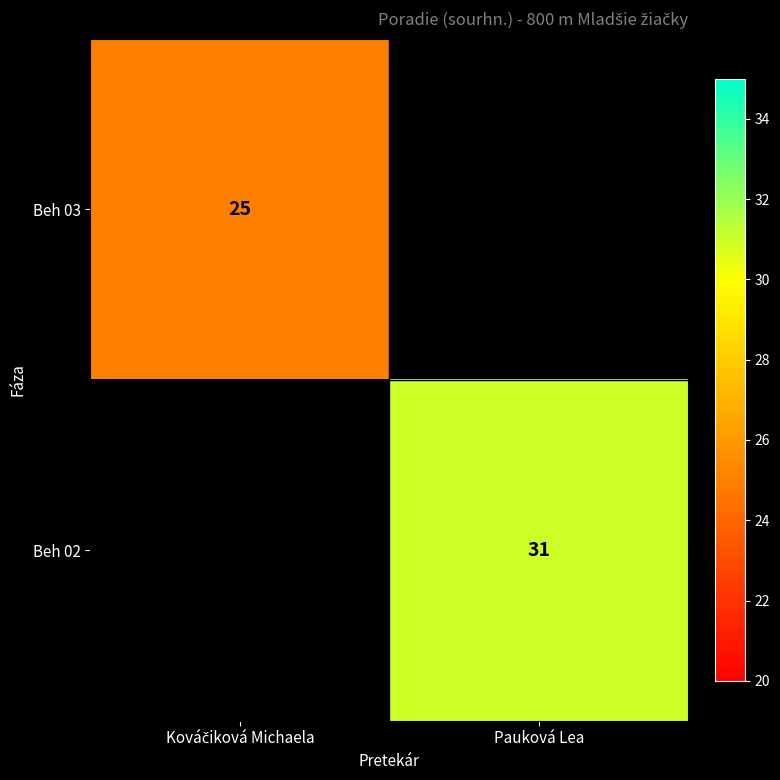

True or false: Beh 02 has a value of 31 at Pauková Lea.

True